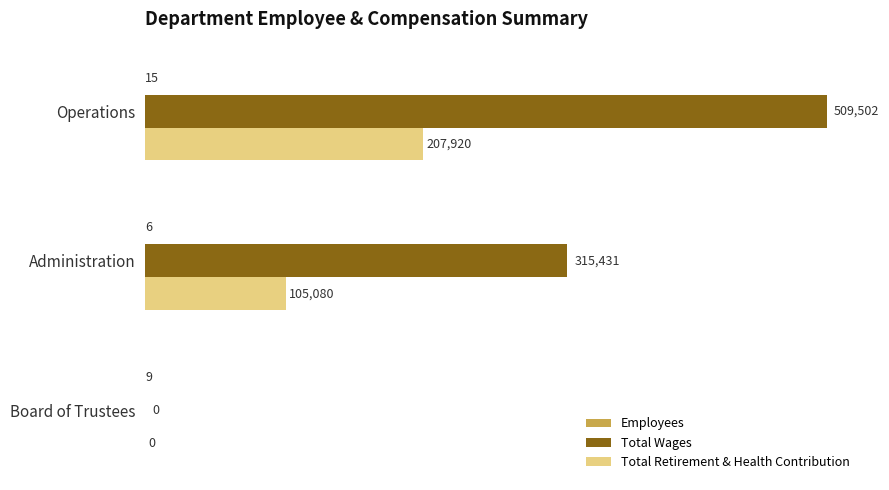

Where is Total Wages nearest to the value 254751?

Administration